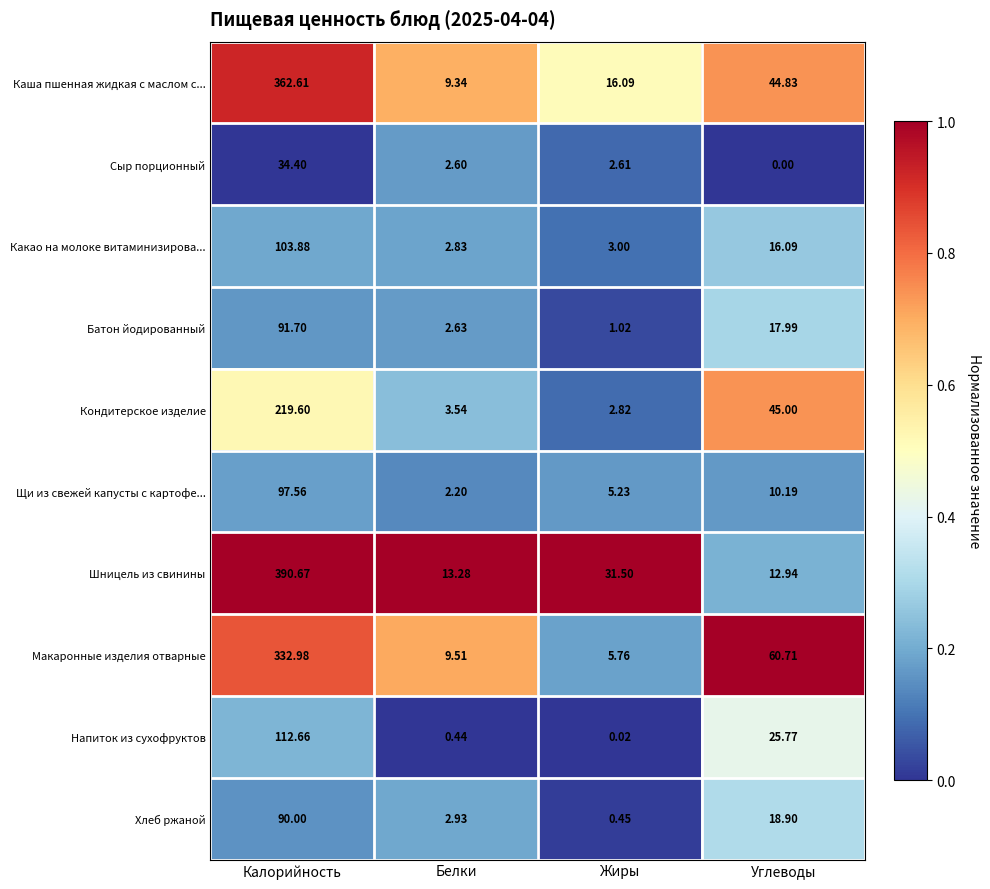

How many data points does each series have?

4